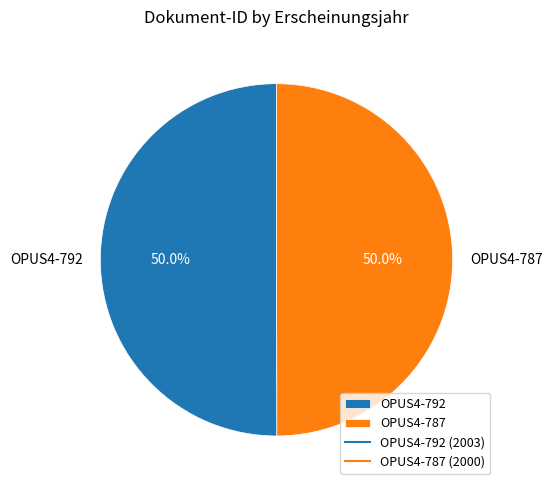

What percentage do OPUS4-792 and OPUS4-787 together represent?

100.0%